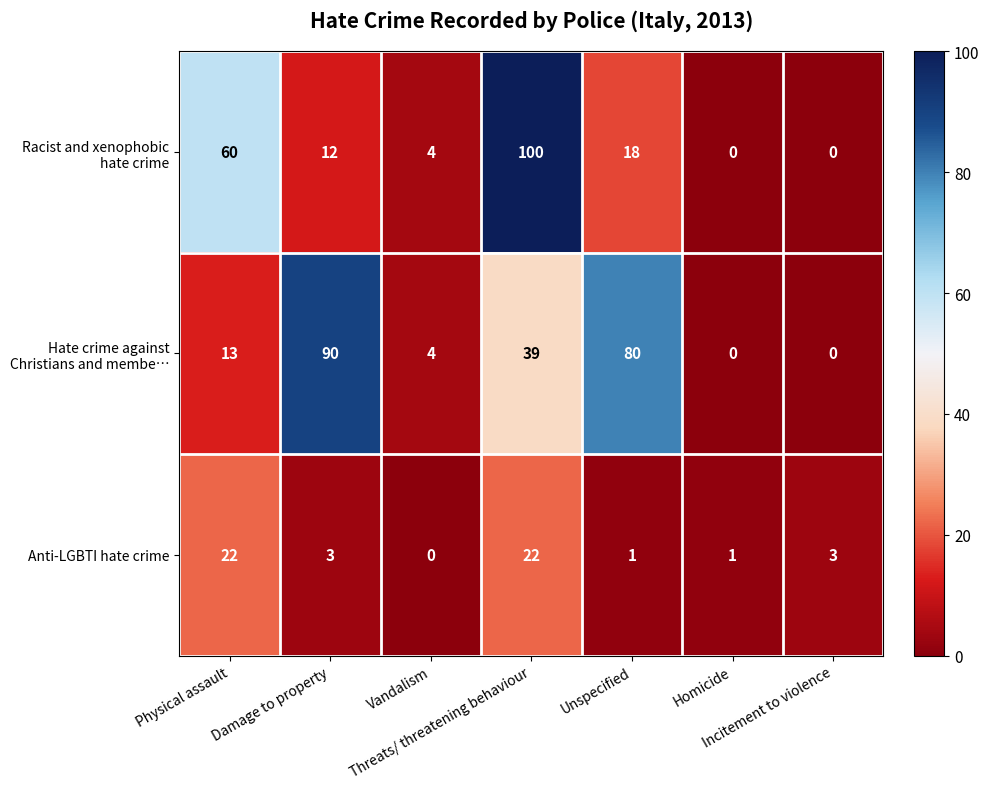

What is the difference between the maximum and minimum values in the Anti-LGBTI hate crime series?

22